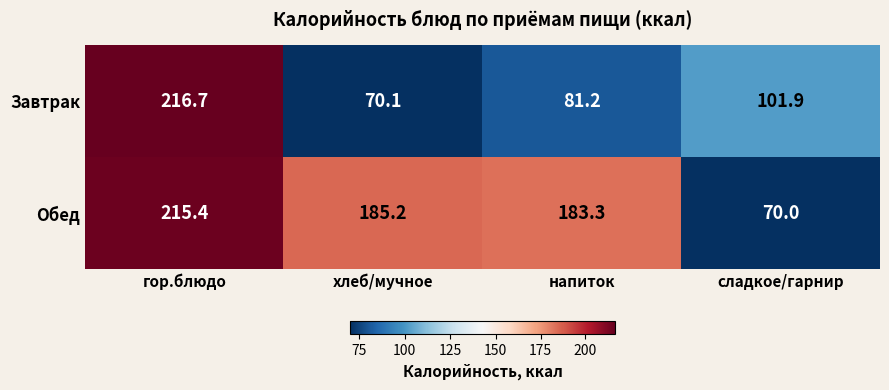

Which series changed the most between гор.блюдо and напиток?

Завтрак